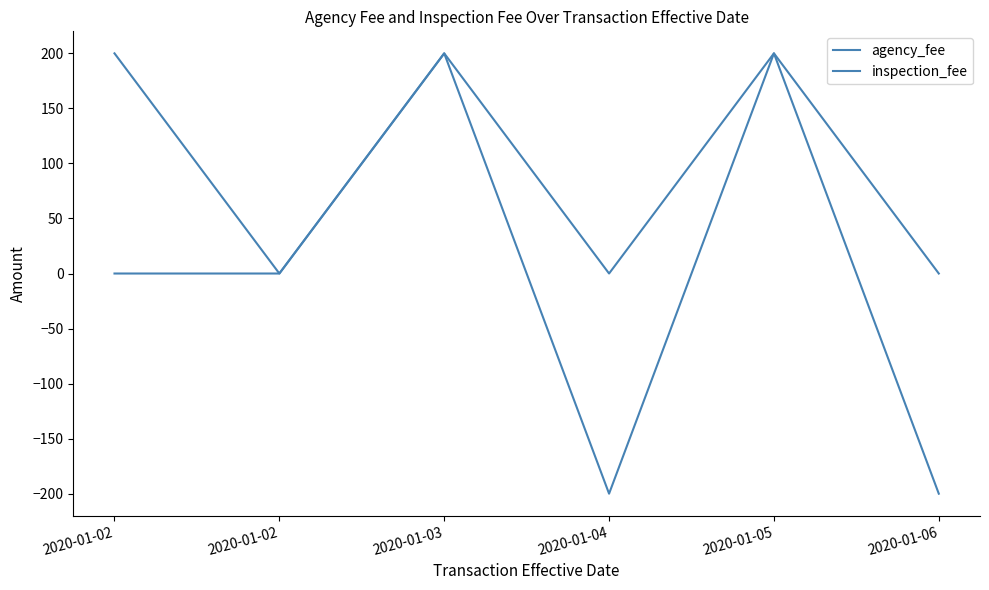

Which series has the largest total across all categories?

agency_fee